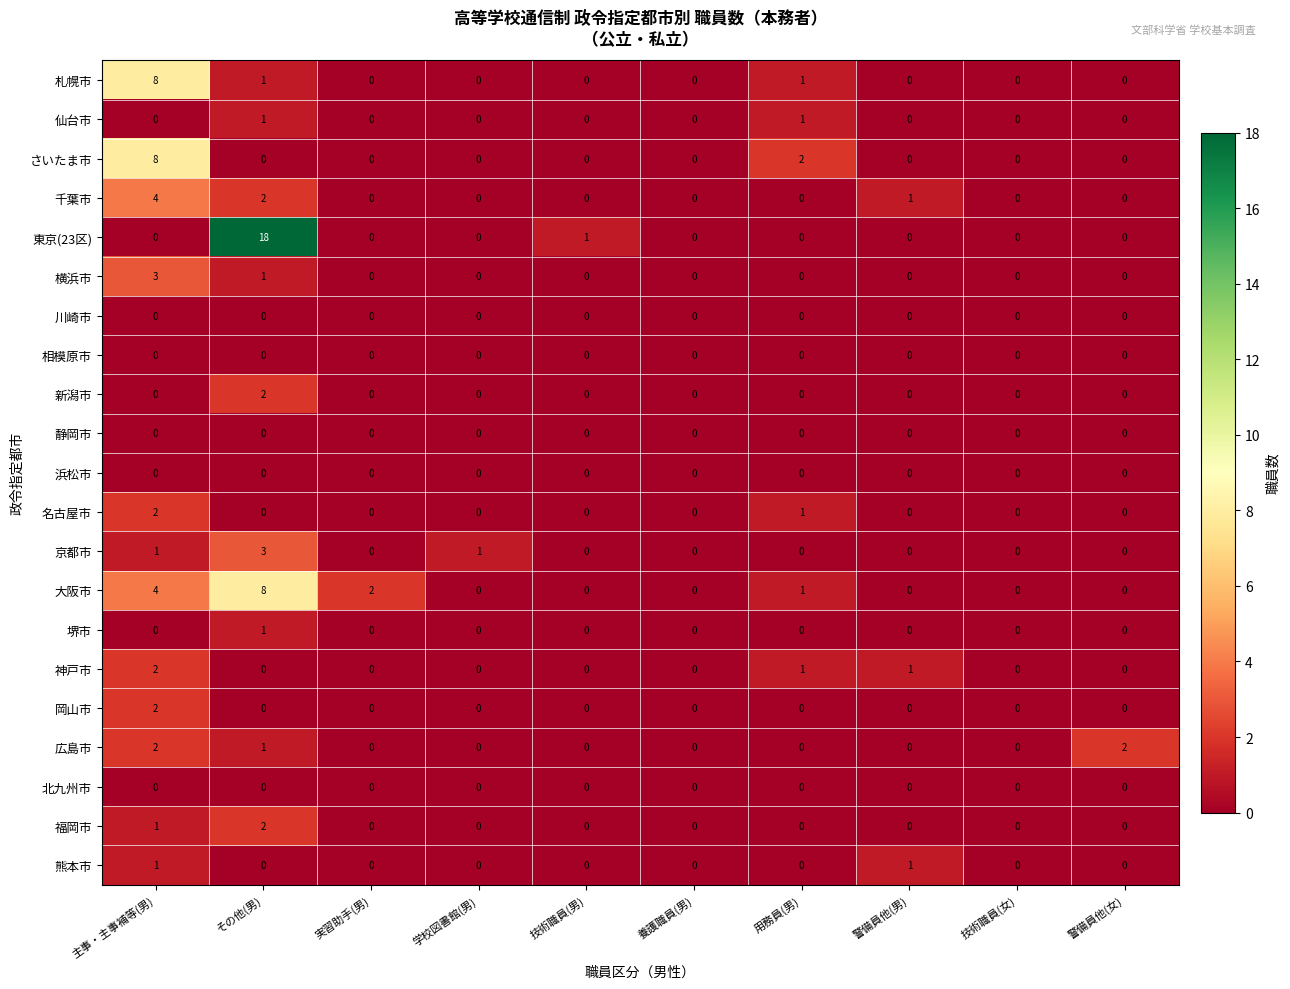

What is the difference between the highest and lowest values at 学校図書館(男)?

1